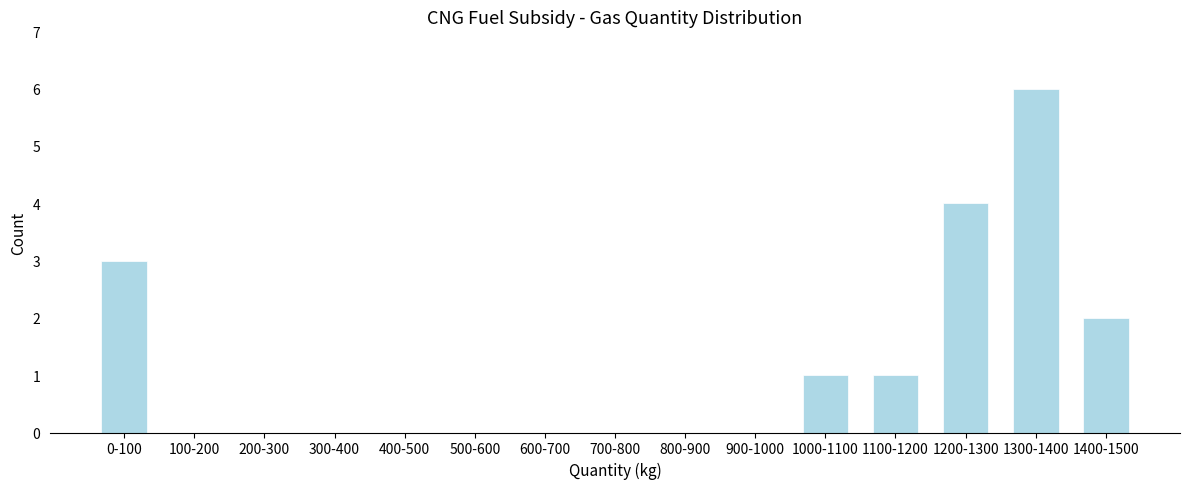

Reading left to right, list all the values displayed in this chart.

0-100=3	100-200=0	200-300=0	300-400=0	400-500=0	500-600=0	600-700=0	700-800=0	800-900=0	900-1000=0	1000-1100=1	1100-1200=1	1200-1300=4	1300-1400=6	1400-1500=2